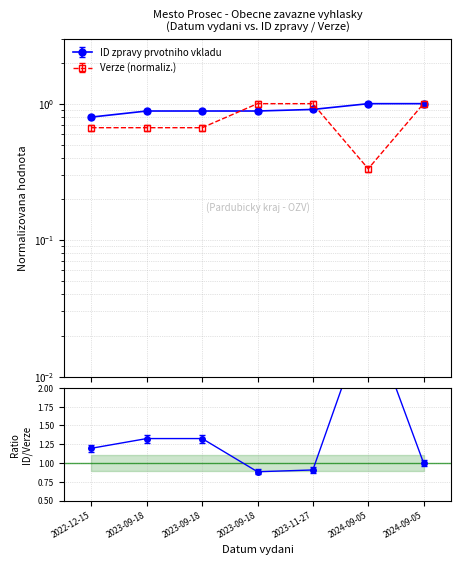

What is the approximate value of ID zpravy prvotniho vkladu at 2023-09-18?

0.9